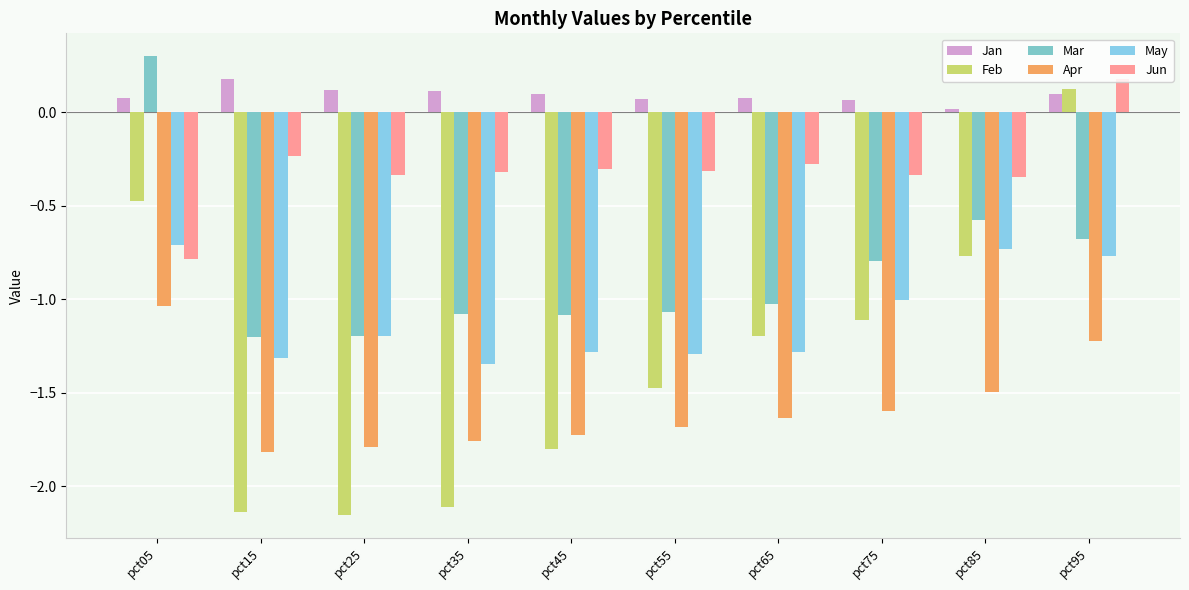

Rank the series at pct75 from lowest to highest value.

Apr, Feb, May, Mar, Jun, Jan